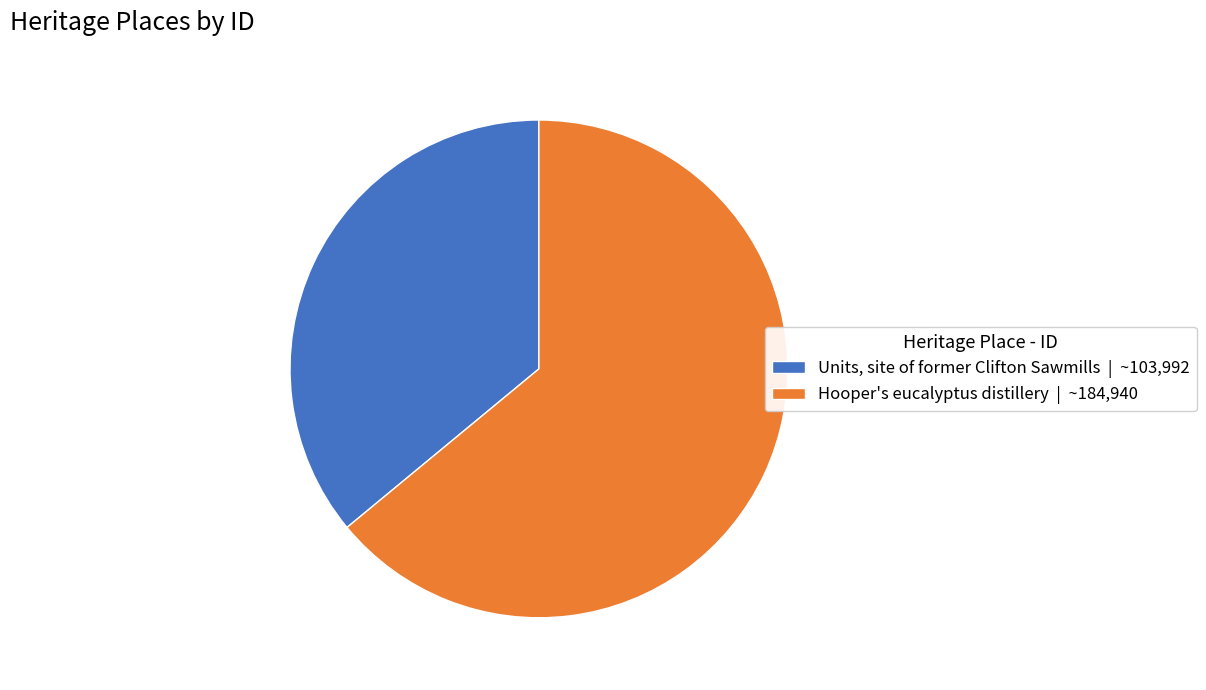

True or false: Hooper's eucalyptus distillery | ~184,940 accounts for 70% of the total.

False